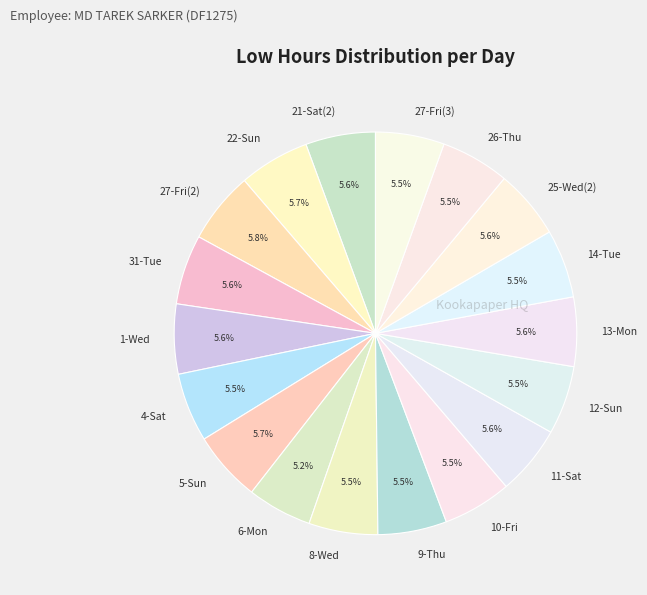

Does 12-Sun account for over 50% of the chart?

No